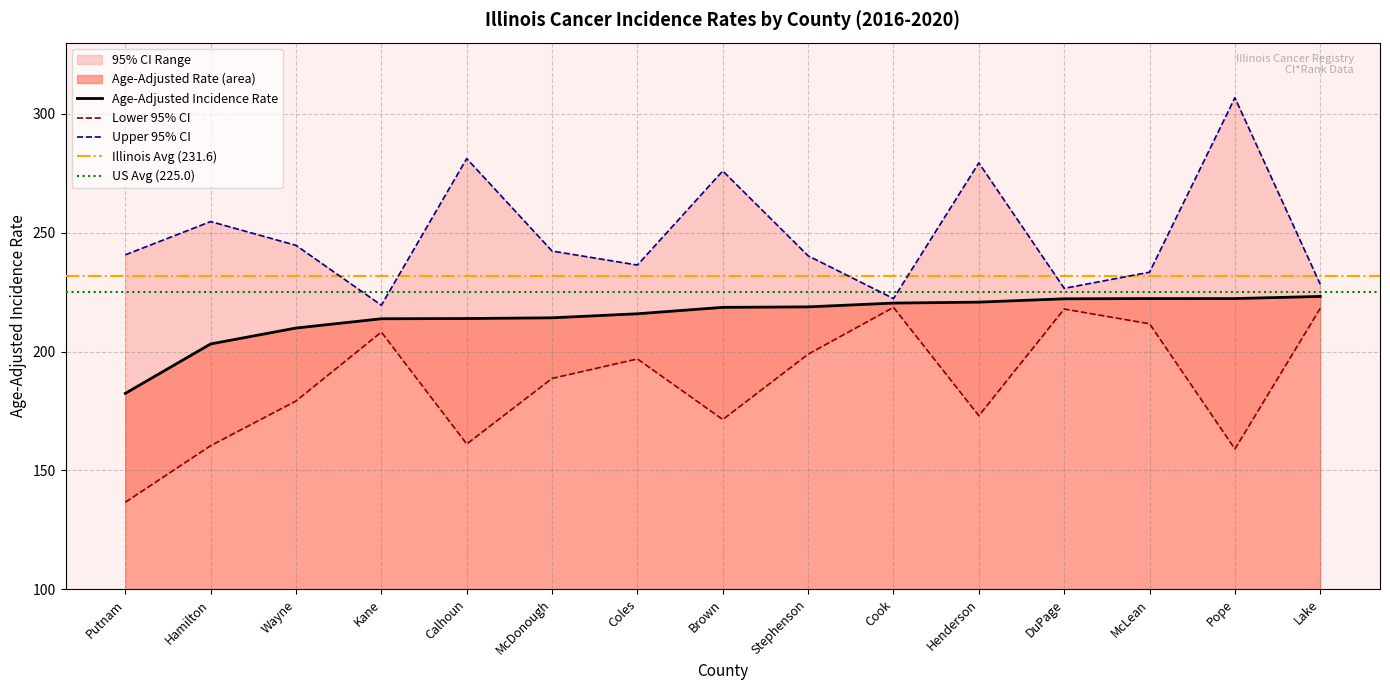

How many values in the Lower 95% CI series are below 188?

7